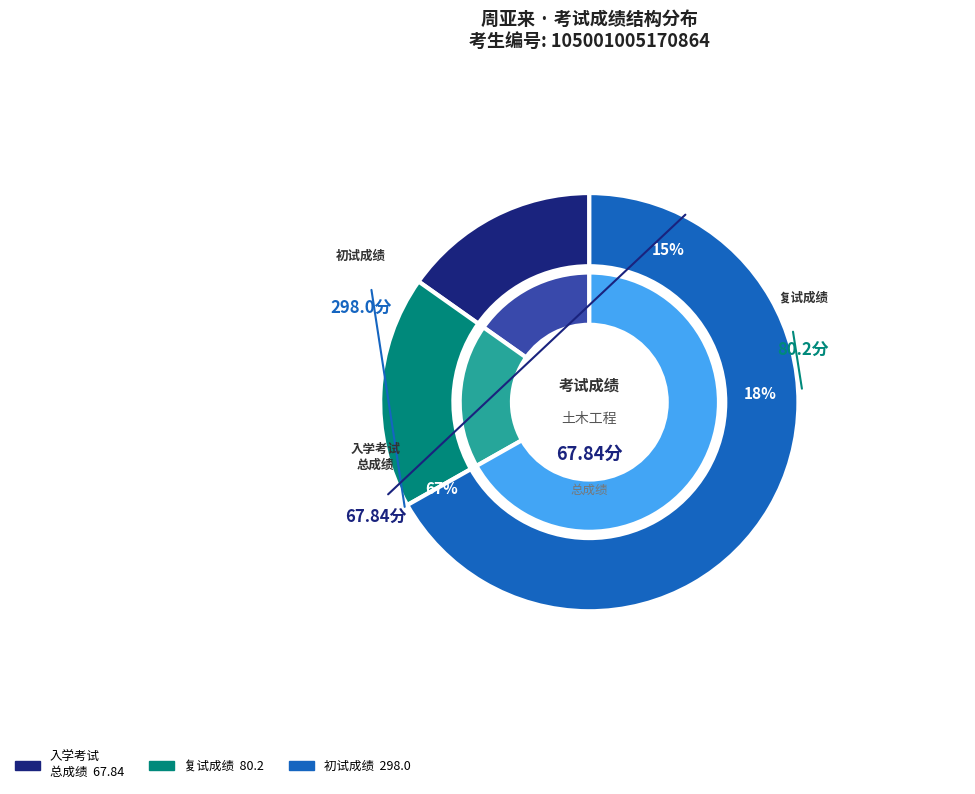

The 初试成绩 298.0 slice represents 58% of the pie. True or false?

False